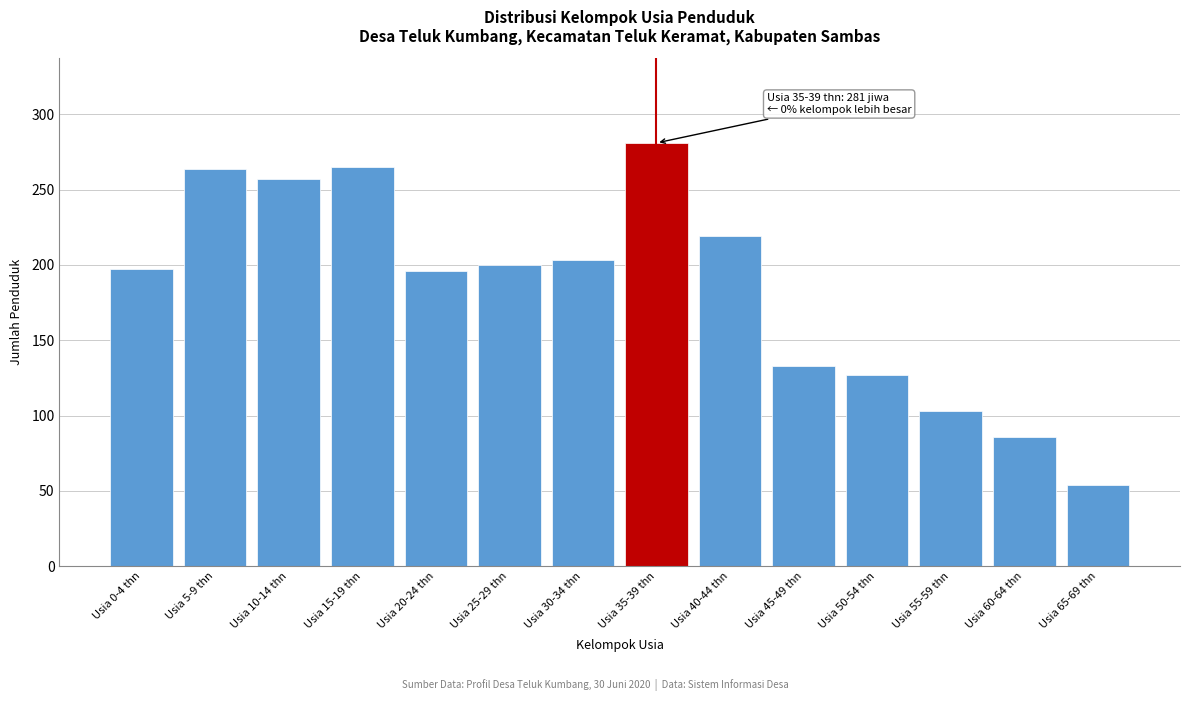

Approximately how many times larger is the value at Usia 25-29 thn compared to Usia 30-34 thn?

1.0